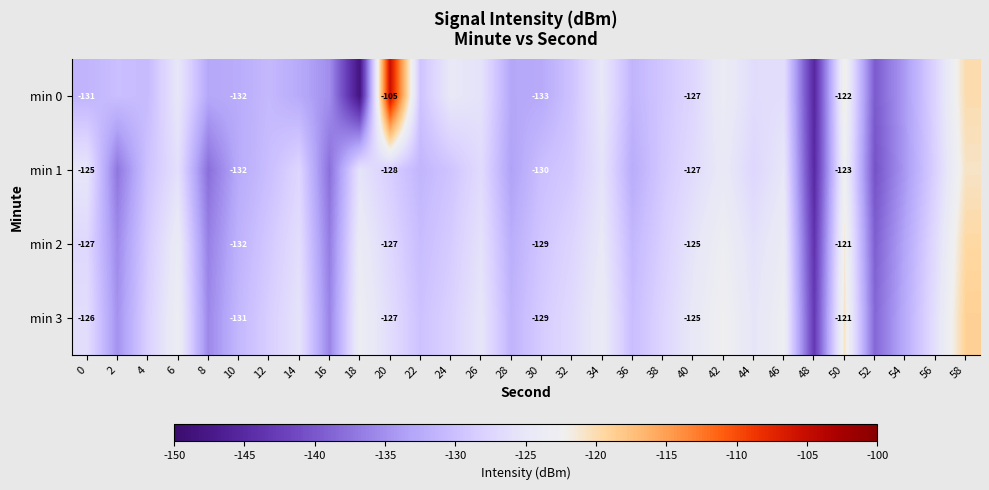

True or false: min 2 has a value of -202.9 at 12.

False